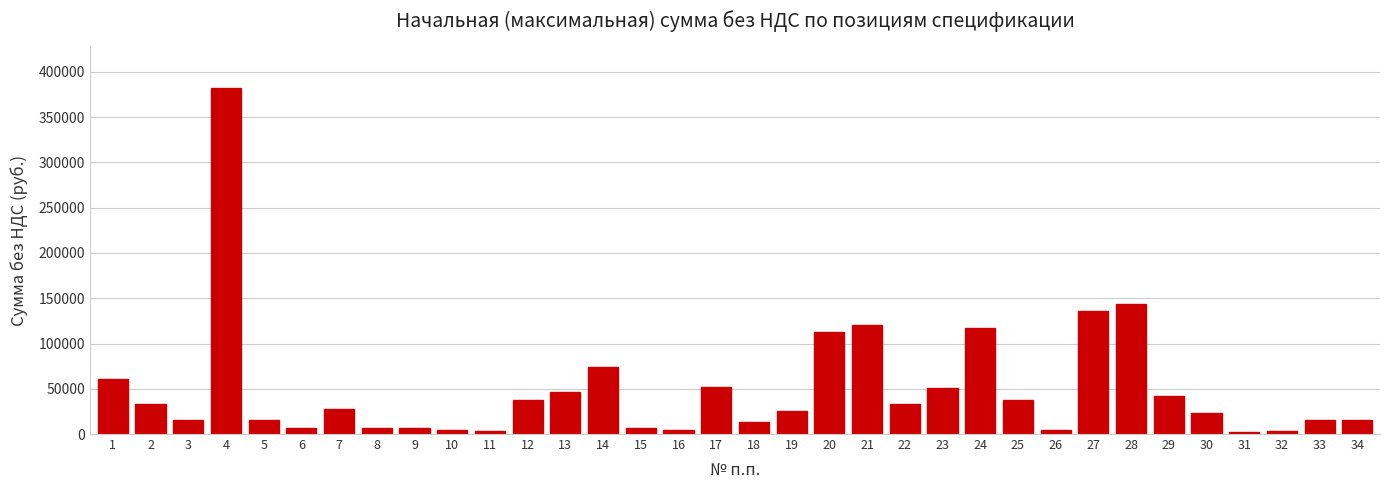

What is the change in value from 13 to 27?

+89750